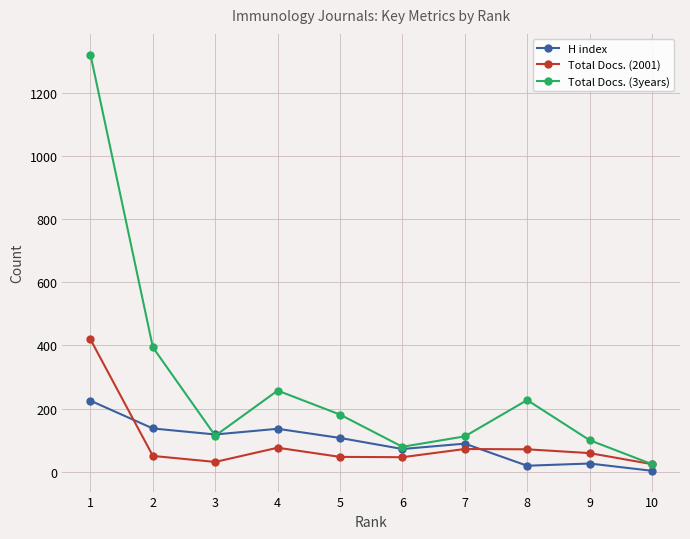

True or false: H index has more than 0 interior local peaks.

True